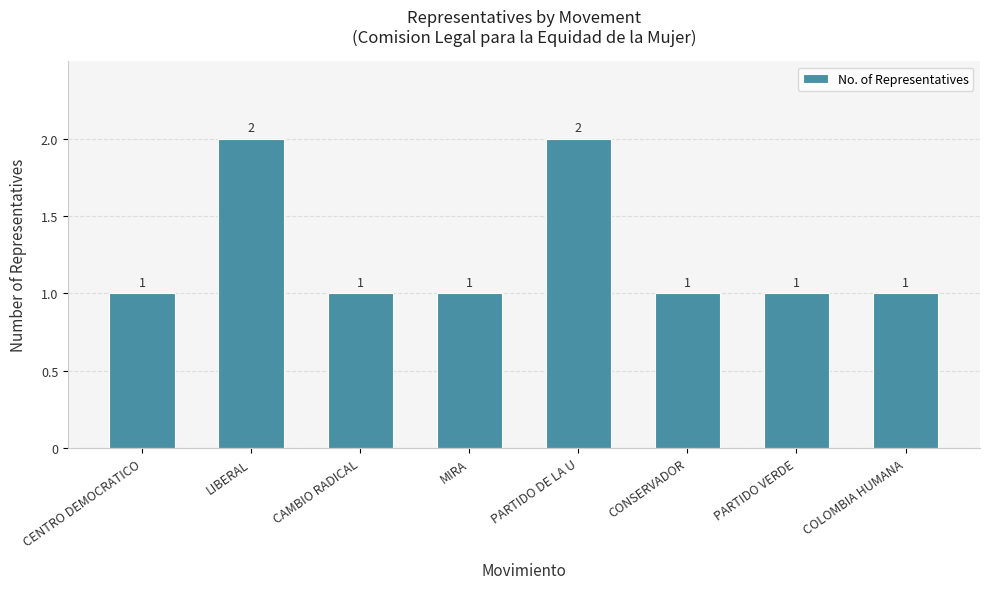

Is it true that the value at MIRA is 0?

False